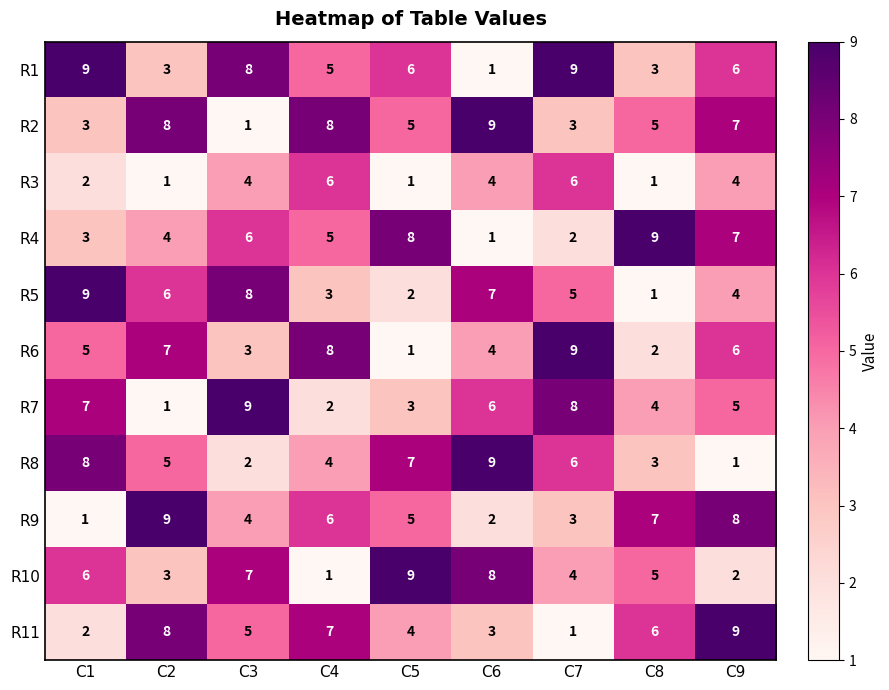

Where does the R2 series first go above 5?

C2